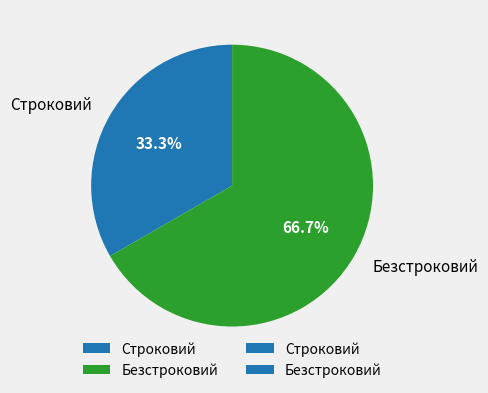

Is there a majority slice in this chart?

Yes